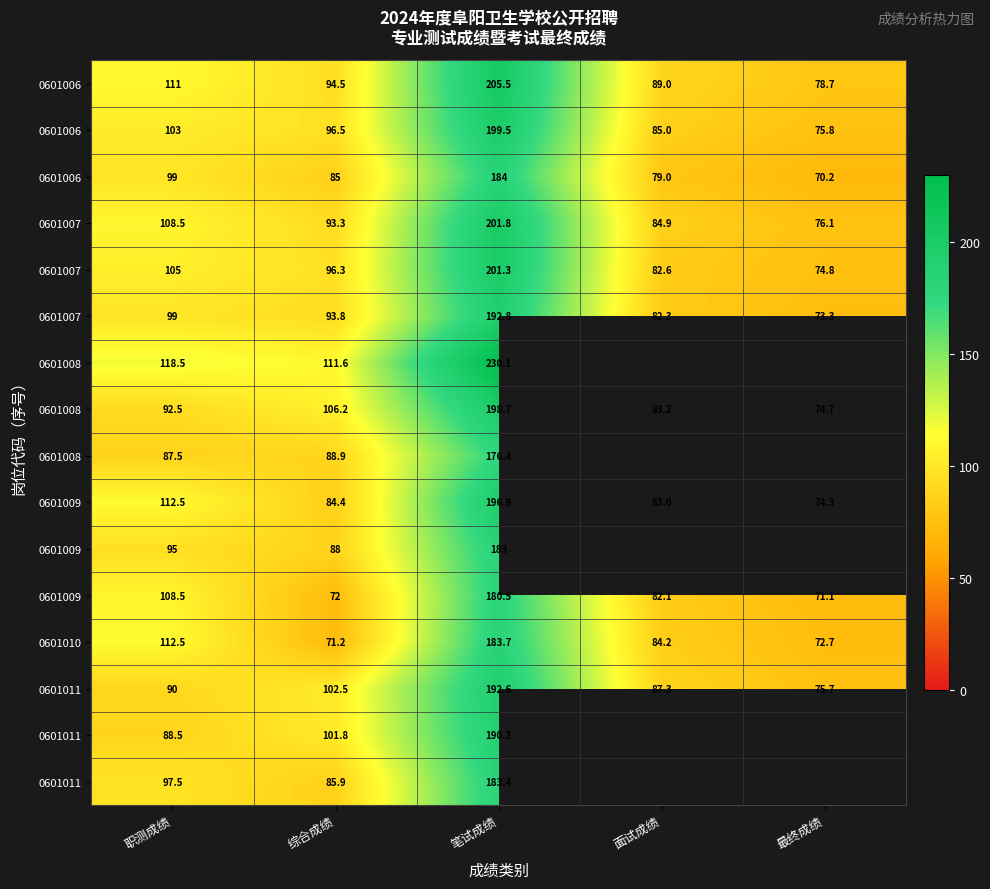

What is the total value across all series at 面试成绩?

922.5